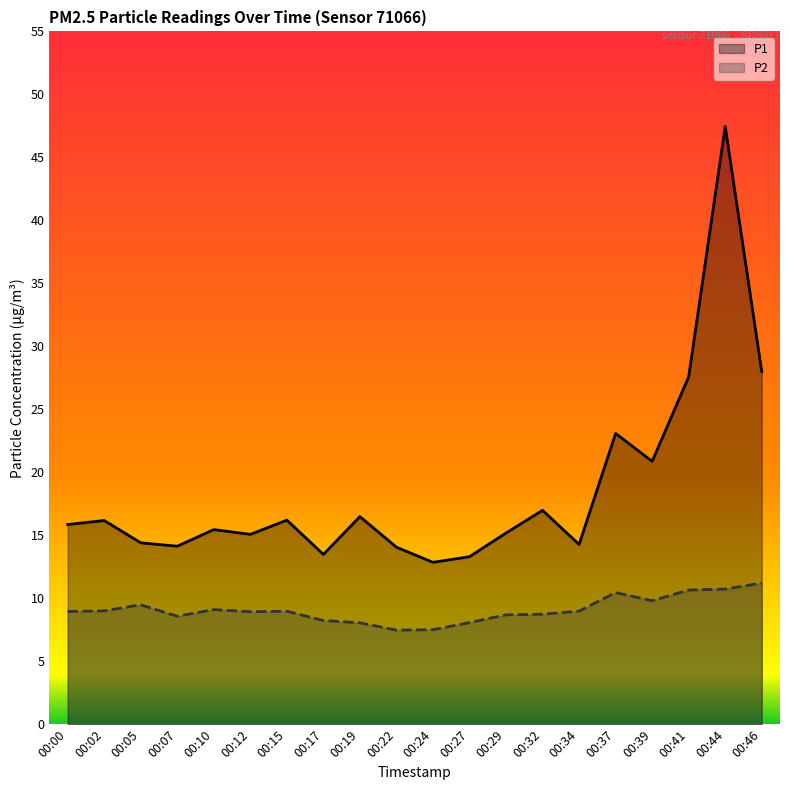

Does the chart have visible grid lines?

No